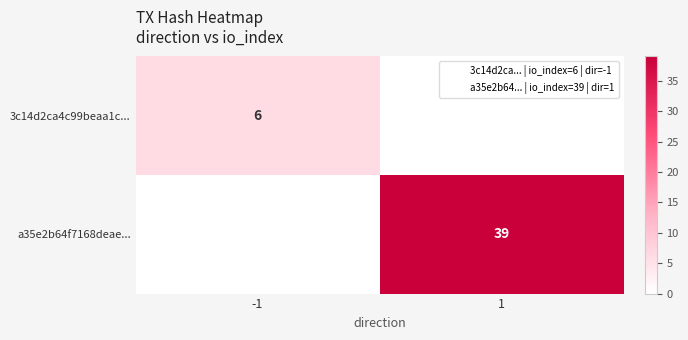

How many values in a35e2b64f7168deae... are above zero?

1